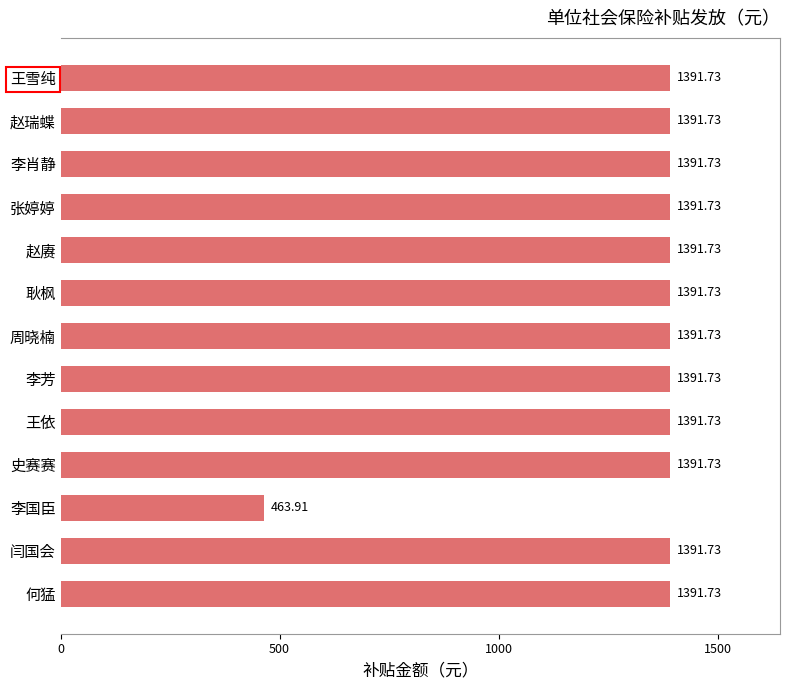

What is the label of the 8th bar from the top?

李芳